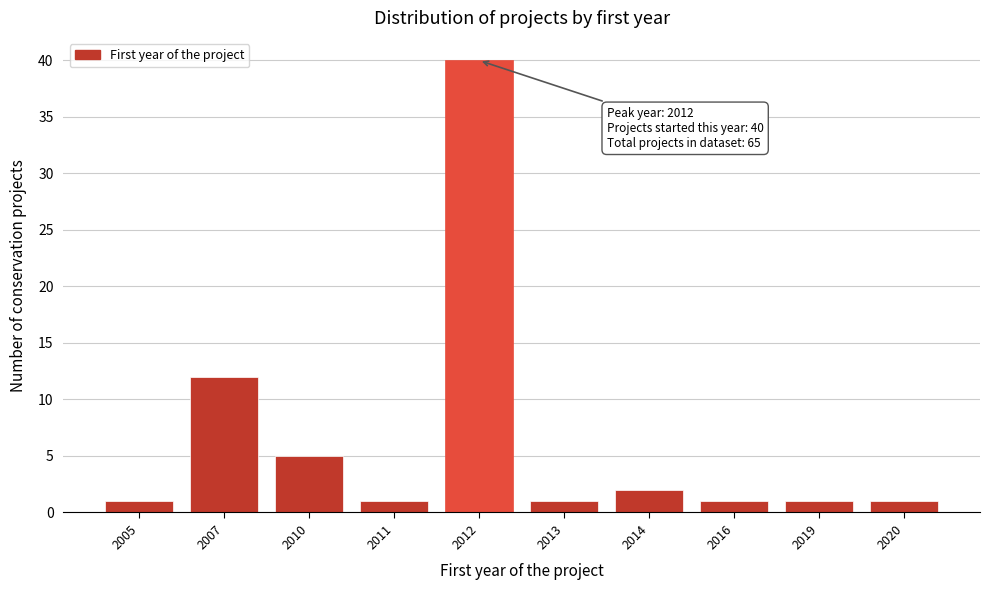

Reading left to right, list all the values displayed in this chart.

2005=1	2007=12	2010=5	2011=1	2012=40	2013=1	2014=2	2016=1	2019=1	2020=1